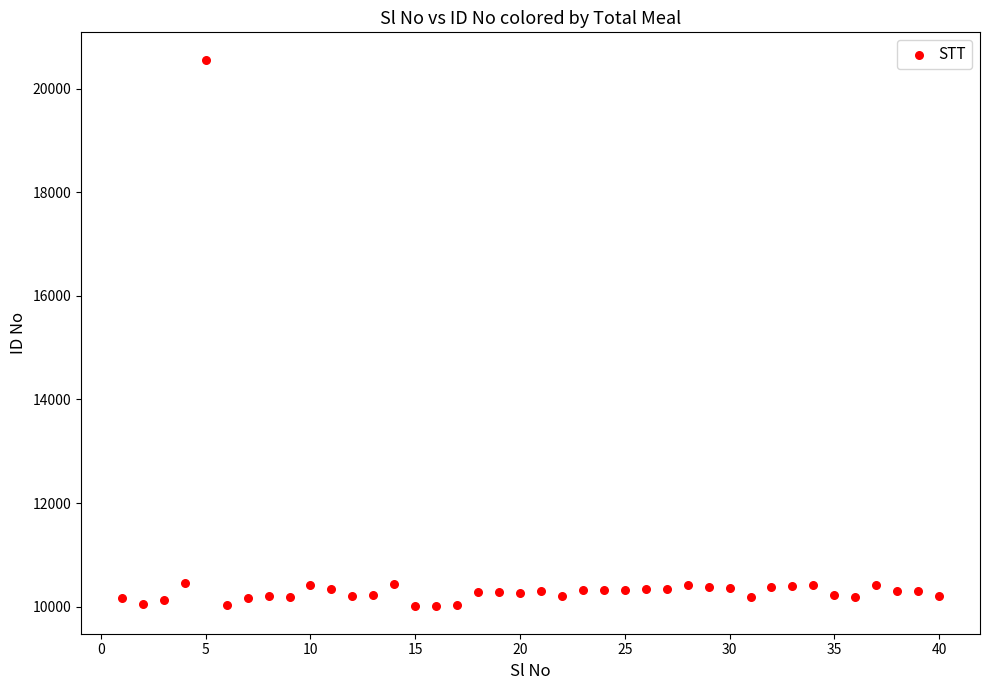

What is the range of X values (max minus min)?

39